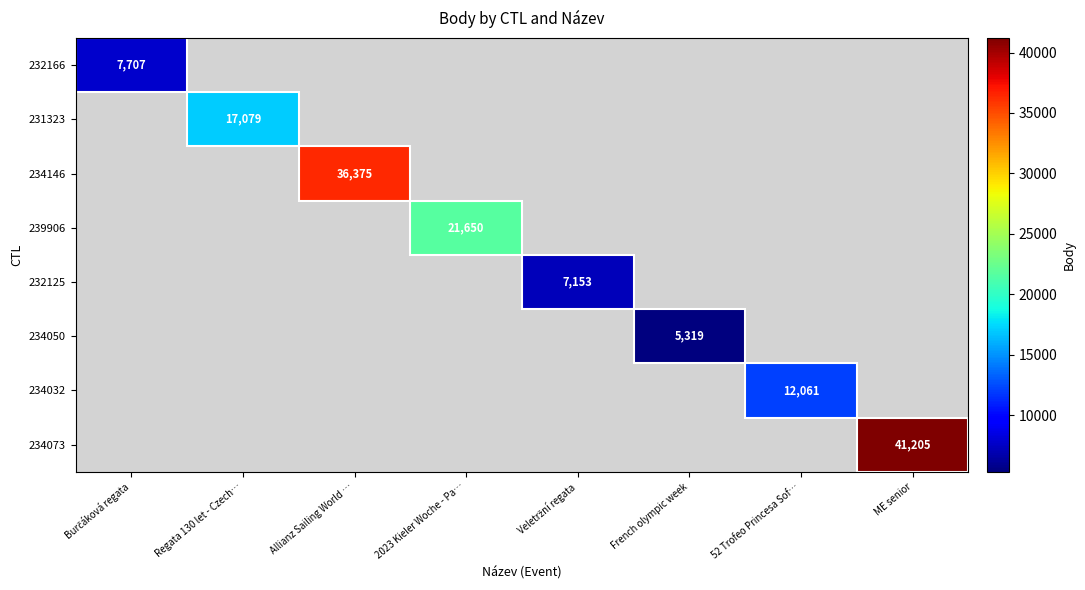

Which label corresponds to the smallest value in the chart?

French olympic week